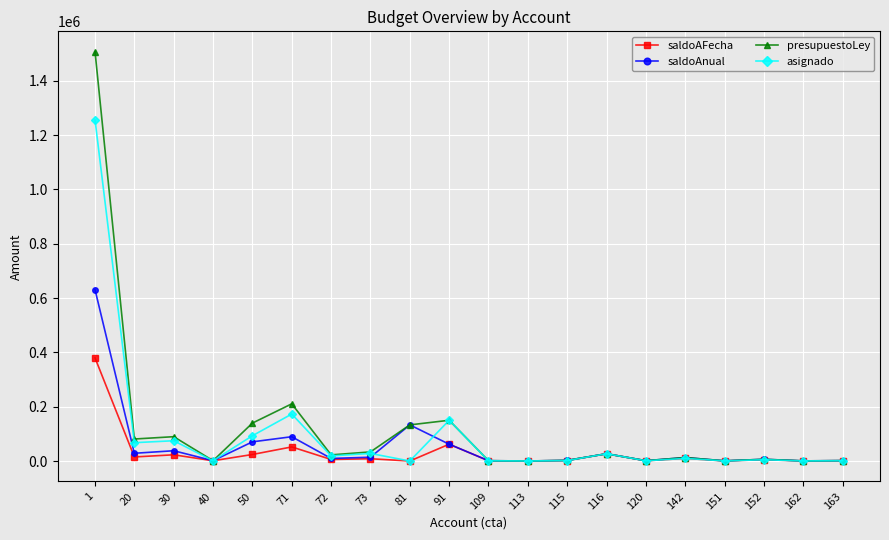

The value of asignado at 30 is 131035.6. True or false?

False